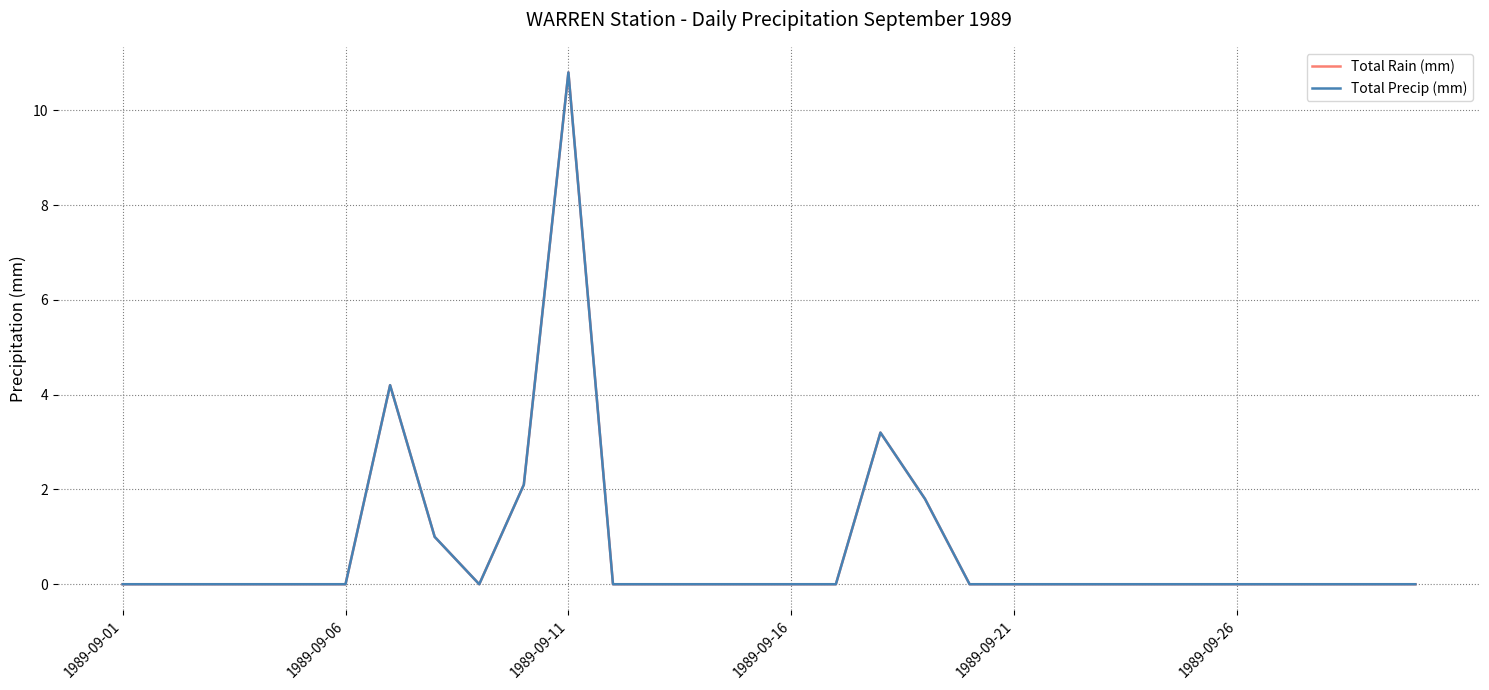

Does the chart have visible grid lines?

Yes